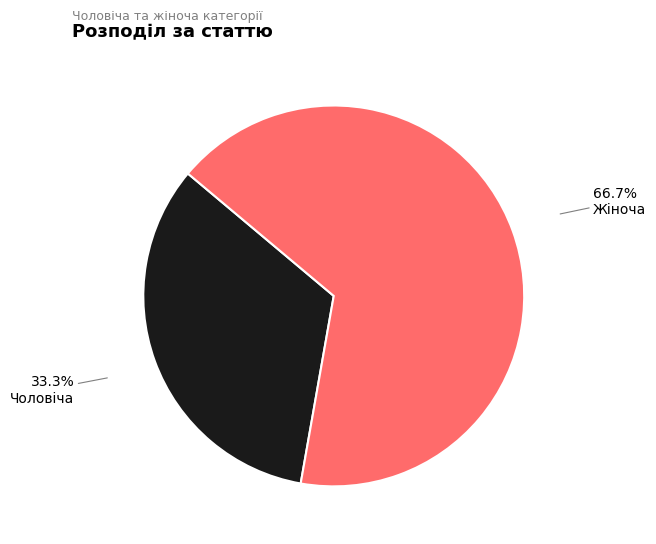

Which category accounts for the majority?

Жіноча